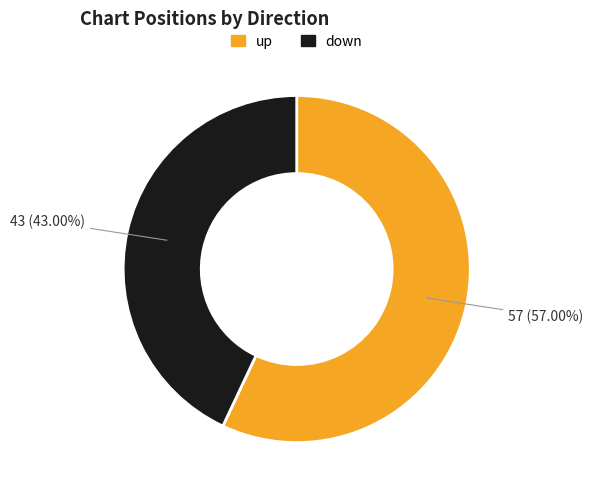

Does down represent more than half of the total?

No